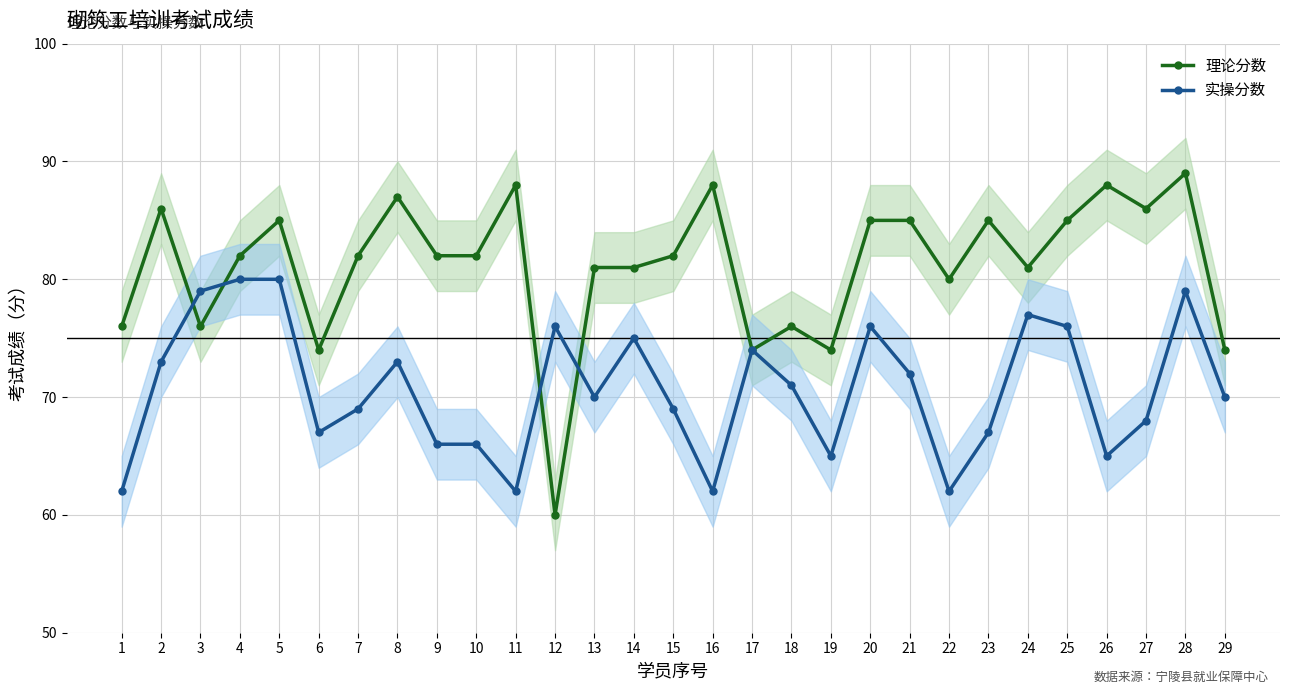

What is the sum of all 理论分数 values?

2354